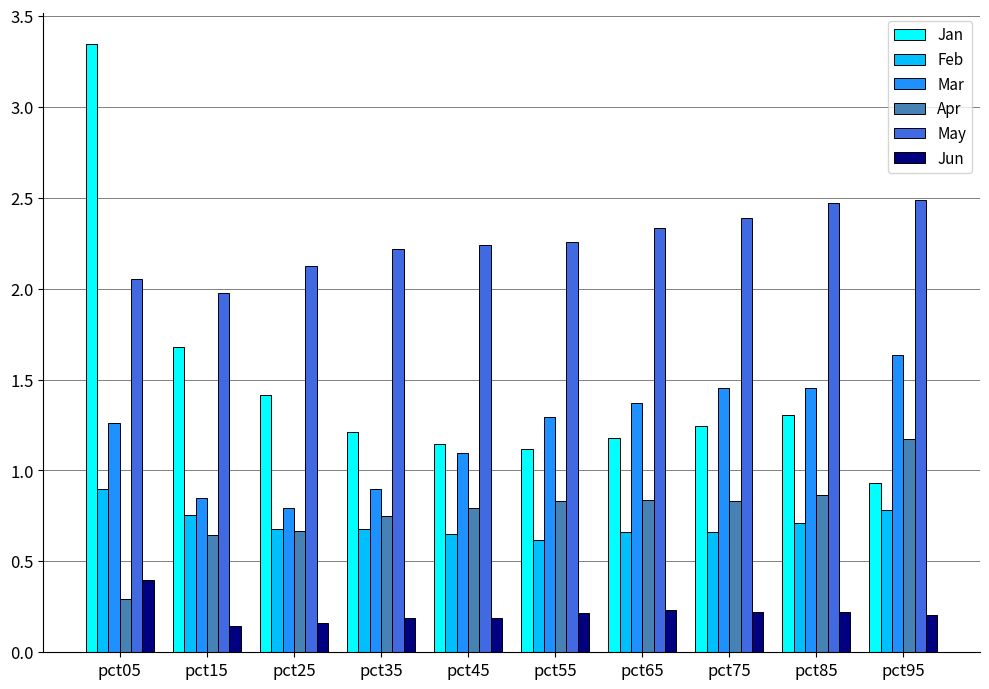

List the series in order of their peak value, lowest first.

Jun, Feb, Apr, Mar, May, Jan